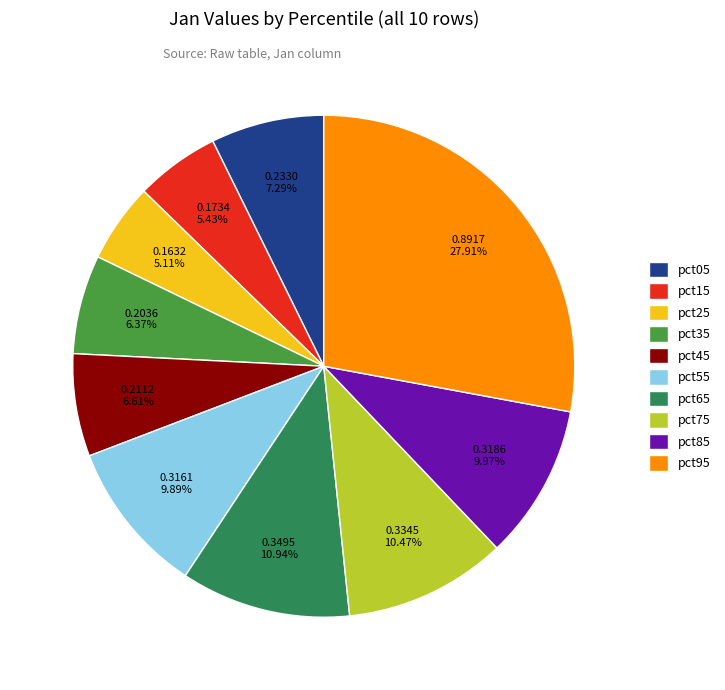

What percentage do pct35 and pct05 together represent?

13.7%